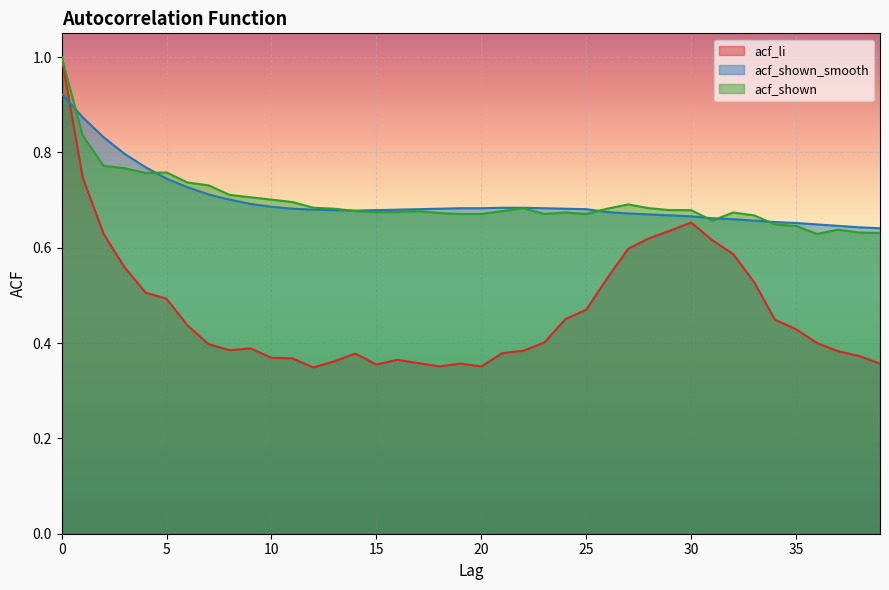

What is the approximate value of acf_shown_smooth at 1?

0.9